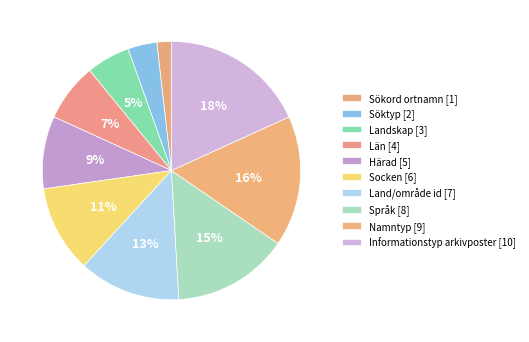

Count the number of slices in the pie.

10